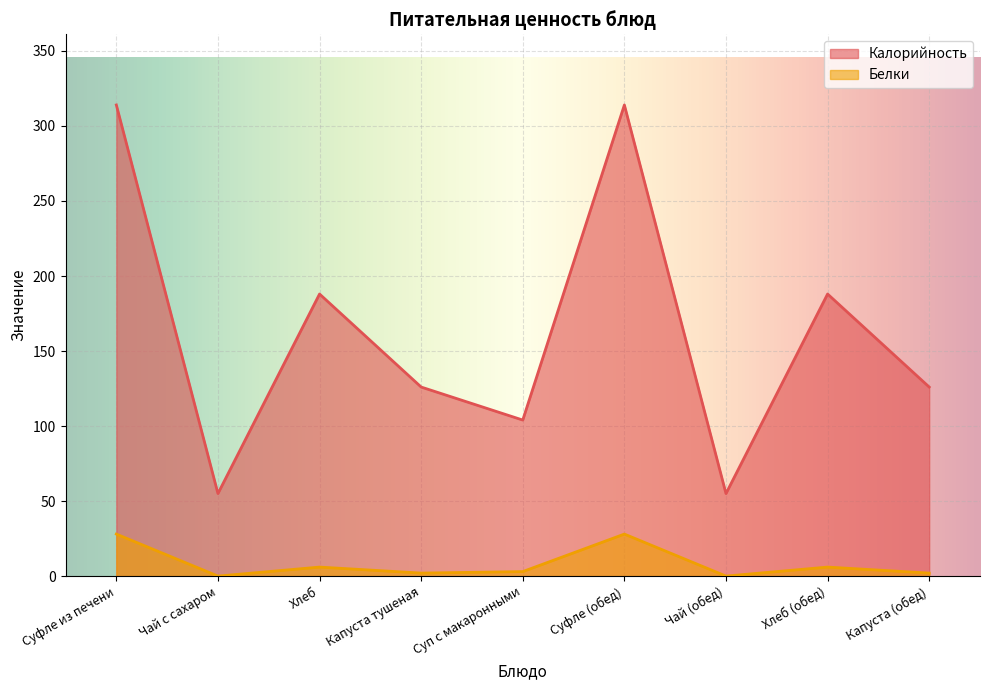

At which label is Калорийность closest to 184?

Хлеб